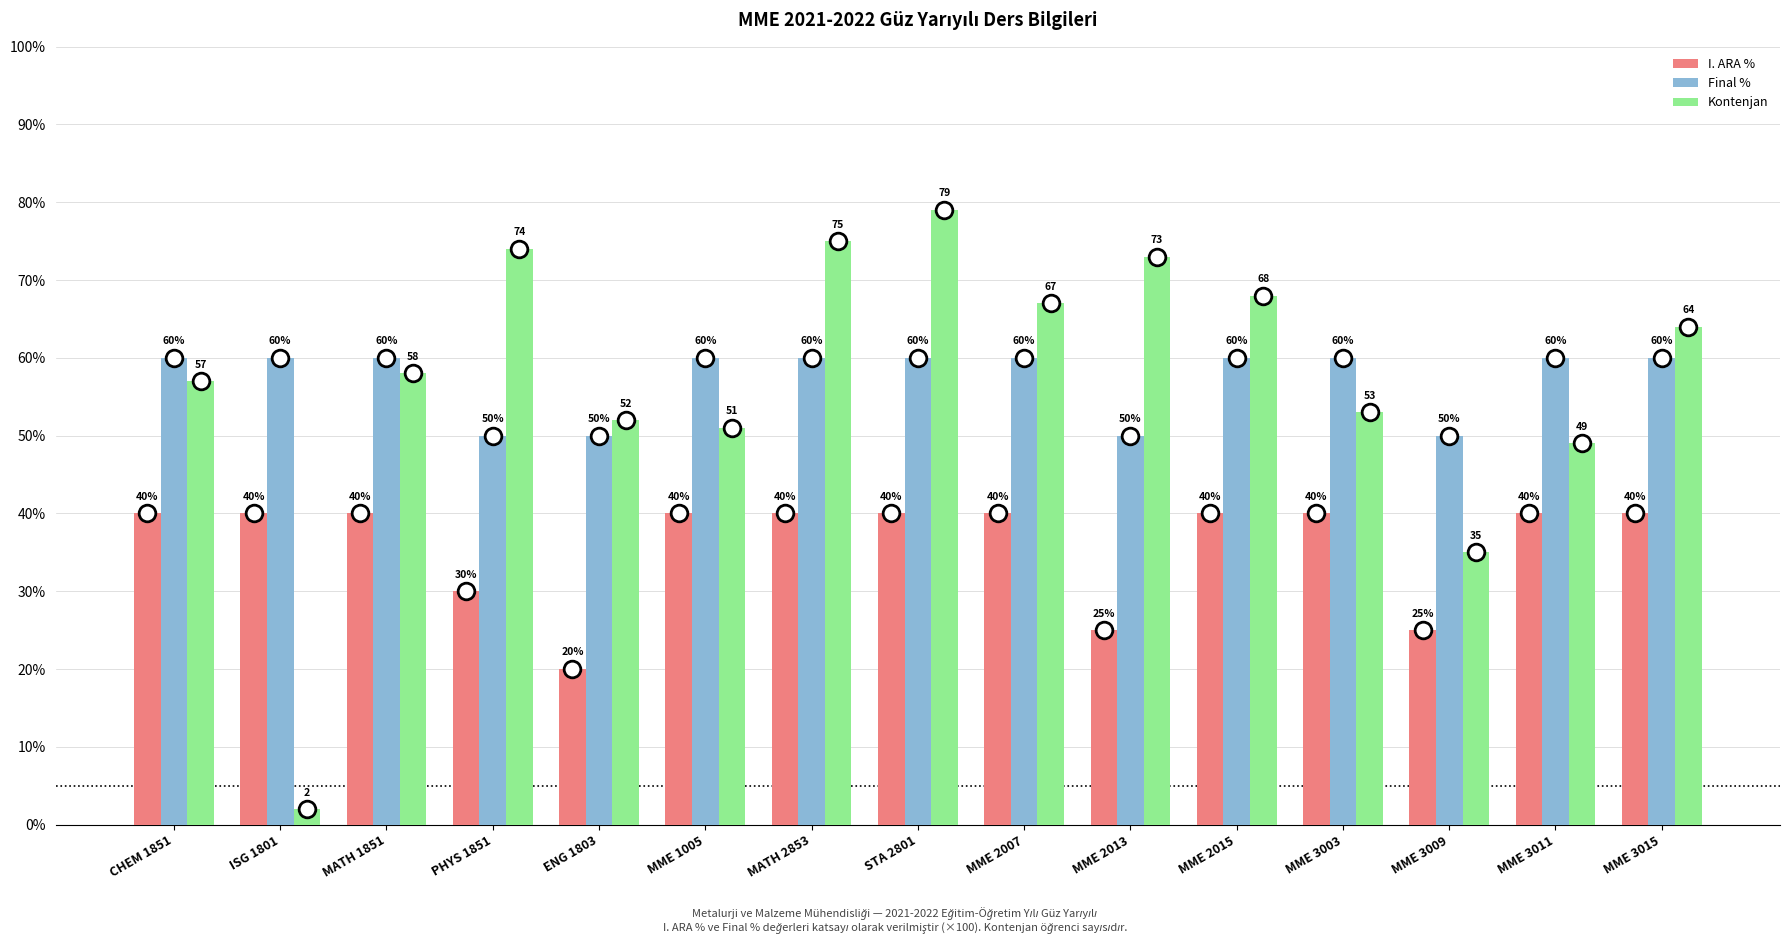

How many bars are there in each group?

3